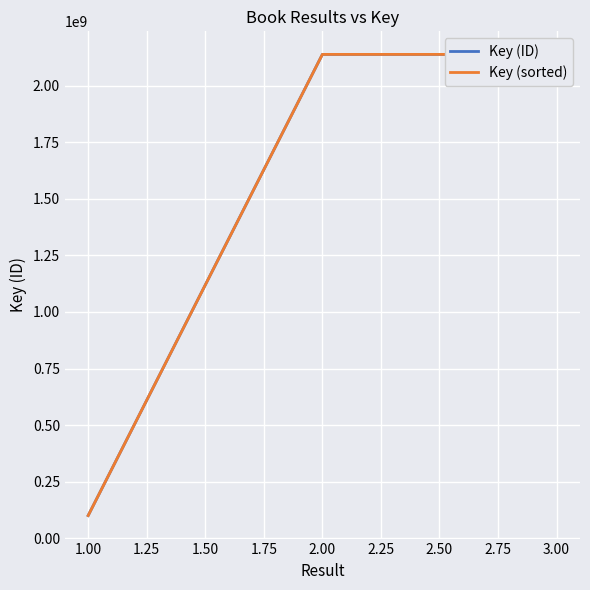

How many categories are shown in the chart?

3